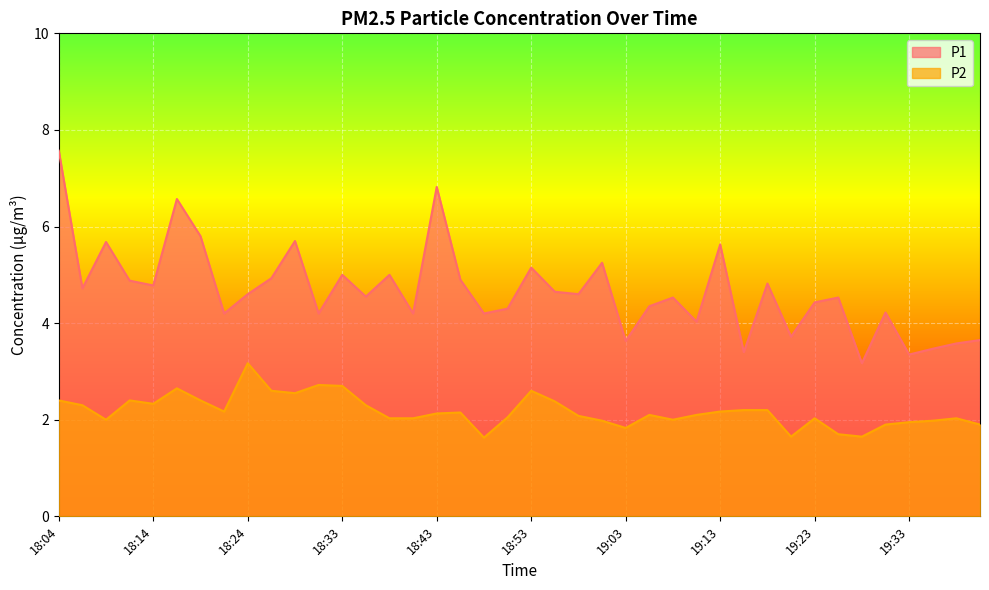

The P2 series shows 2.1 at 22. True or false?

True